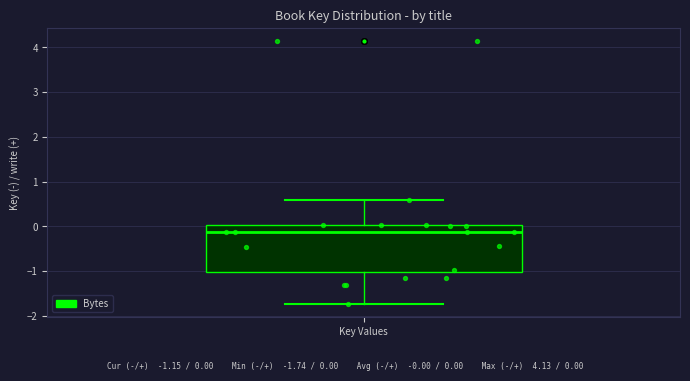

Read this box plot against the y-axis: the position of the median line, the range covered by the box, and the ends of both whiskers. The values are not printed on the chart, so give them approximately, as read against the axis.

median -0.1, box -1.0 to 0.0, whiskers -1.7 to 0.6